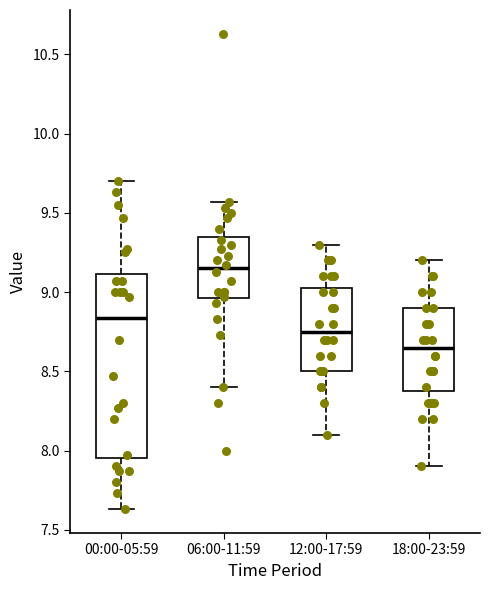

Reading left to right, transcribe this box plot: for each box, give where its median line is, the range the box spans, and where its two whiskers end, as read against the y-axis. The values are not printed on the chart, so give them approximately, as read against the axis.

00:00-05:59: median 8.85, box 7.95 to 9.10, whiskers 7.65 to 9.70
06:00-11:59: median 9.15, box 8.95 to 9.35, whiskers 8.40 to 9.55
12:00-17:59: median 8.75, box 8.50 to 9.05, whiskers 8.10 to 9.30
18:00-23:59: median 8.65, box 8.40 to 8.90, whiskers 7.90 to 9.20